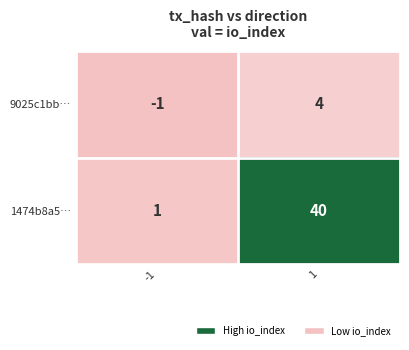

Rank the series at 1 from highest to lowest value.

1474b8a5…, 9025c1bb…